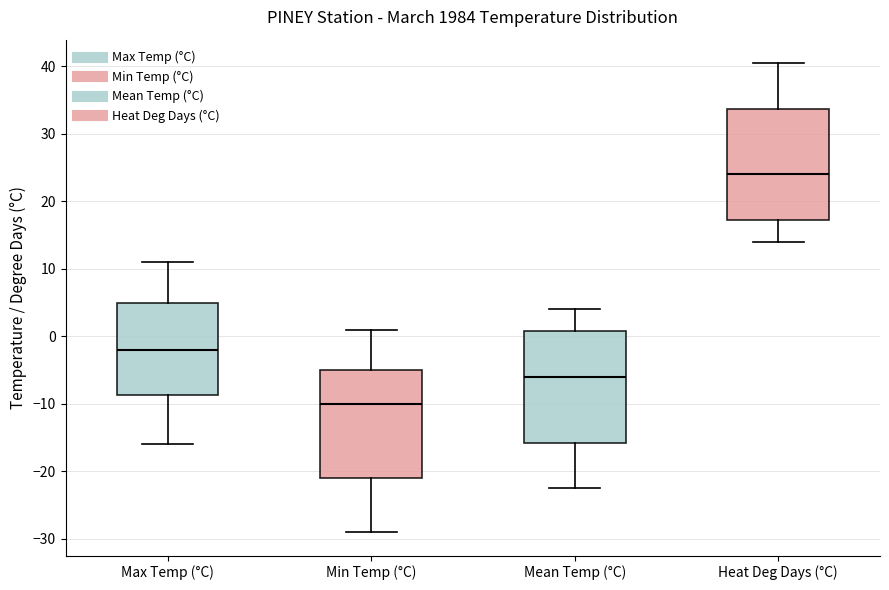

Which box's median line is the highest?

Heat Deg Days (°C)